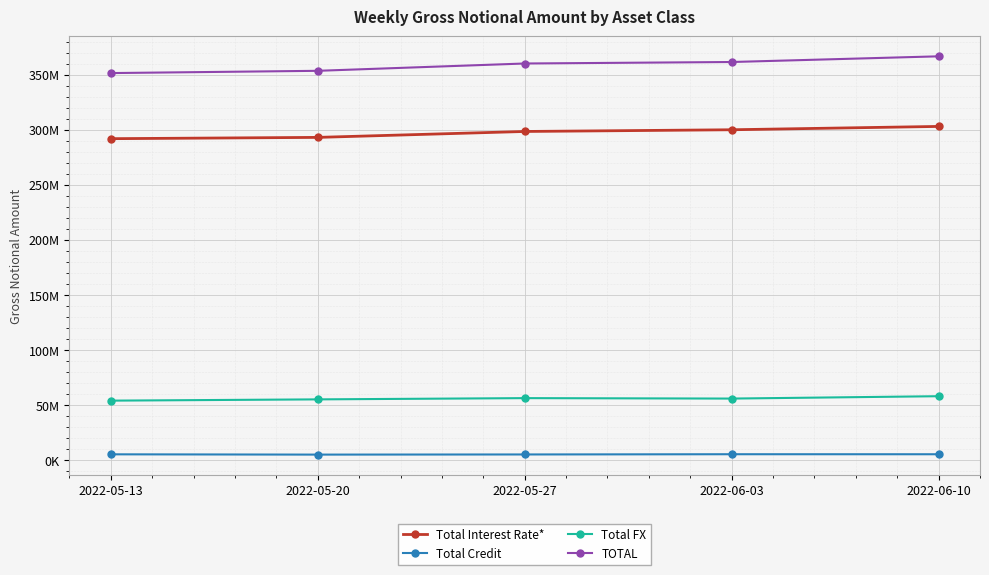

True or false: Total FX and Total Interest Rate* cross at least once.

False